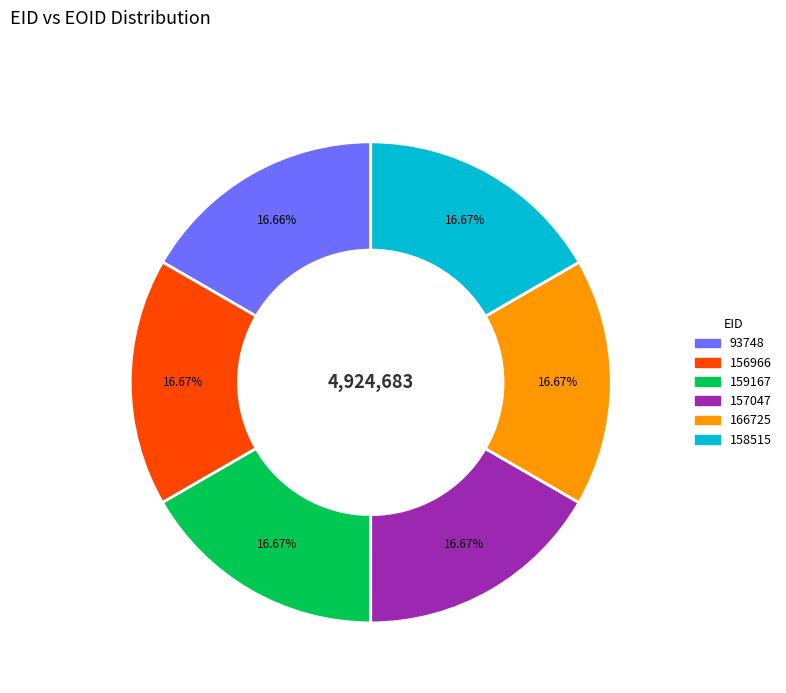

Do 159167 and 93748 together represent more than half of the pie?

No